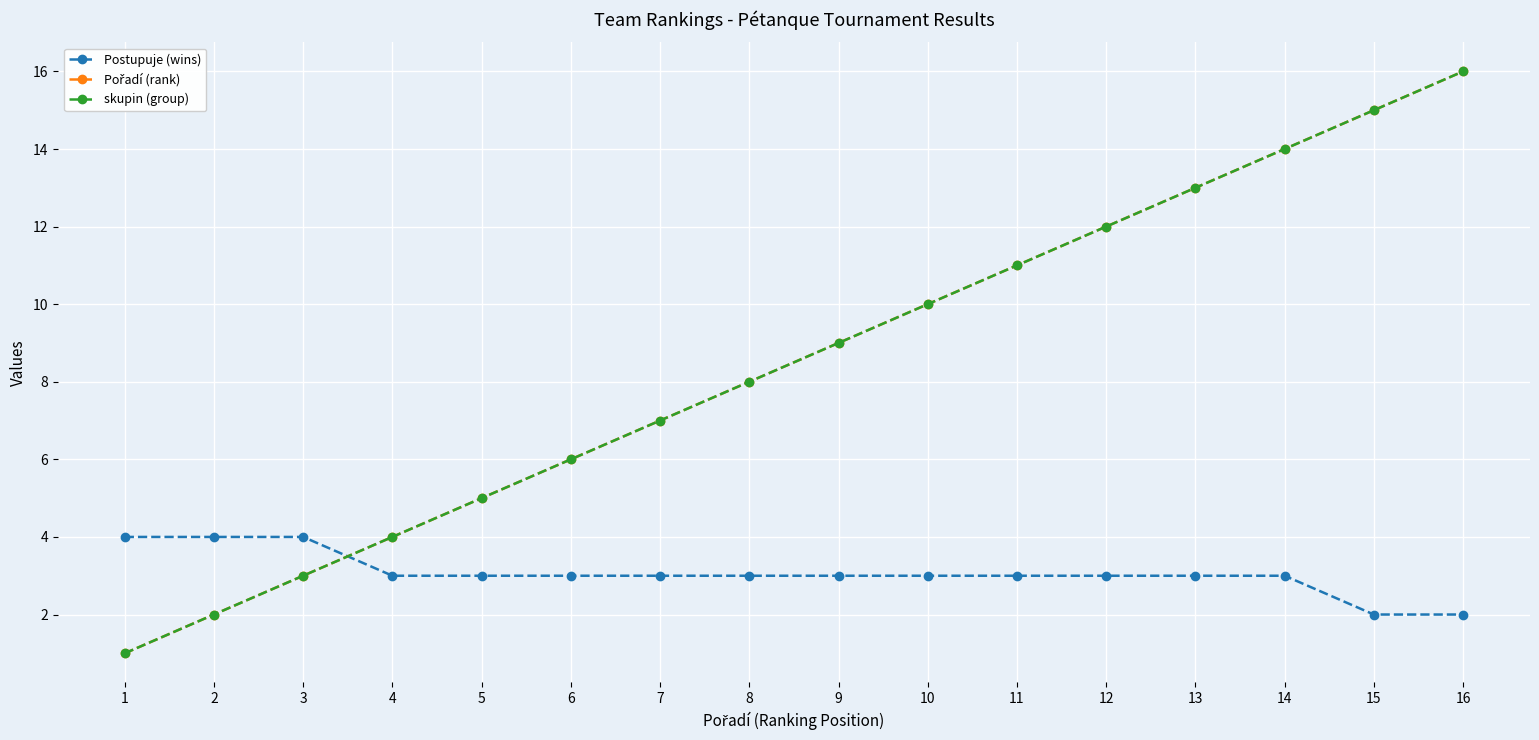

True or false: Pořadí (rank) and Postupuje (wins) intersect in this chart.

True